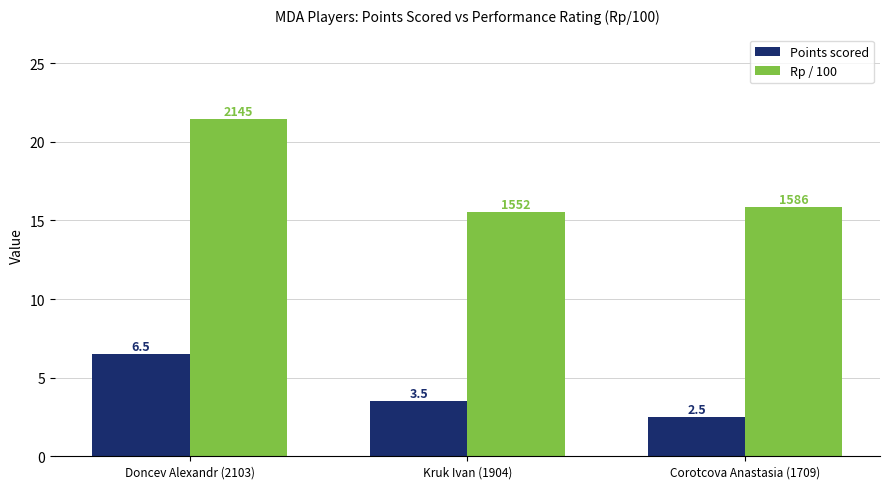

At which label is Rp / 100 closest to 18?

Corotcova Anastasia (1709)